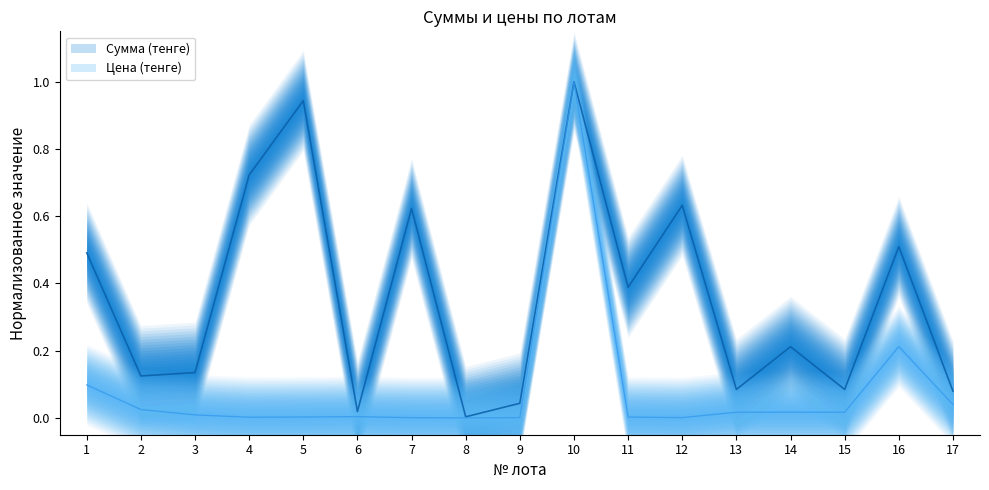

Reading left to right, what are all the values shown in this chart?

Сумма (тенге): 1=0.5	2=0.1	3=0.1	4=0.7	5=0.9	6=0.0	7=0.6	8=0.0	9=0.0	10=1.0	11=0.4	12=0.6	13=0.1	14=0.2	15=0.1	16=0.5	17=0.1
Цена (тенге): 1=0.1	2=0.0	3=0.0	4=0.0	5=0.0	6=0.0	7=0.0	8=0.0	9=0.0	10=1.0	11=0.0	12=0.0	13=0.0	14=0.0	15=0.0	16=0.2	17=0.0